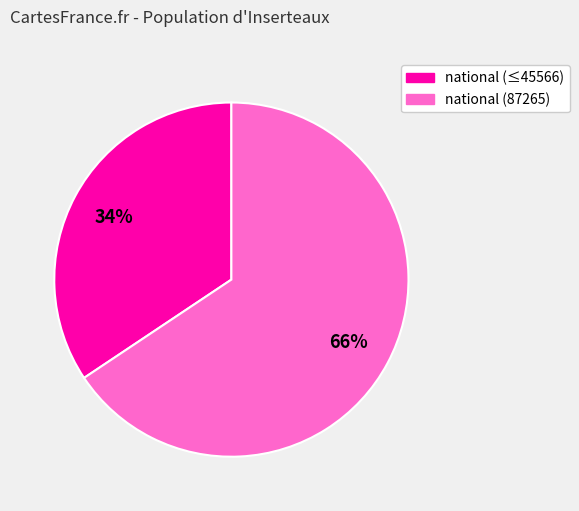

Is there any slice that represents more than half of the pie?

Yes